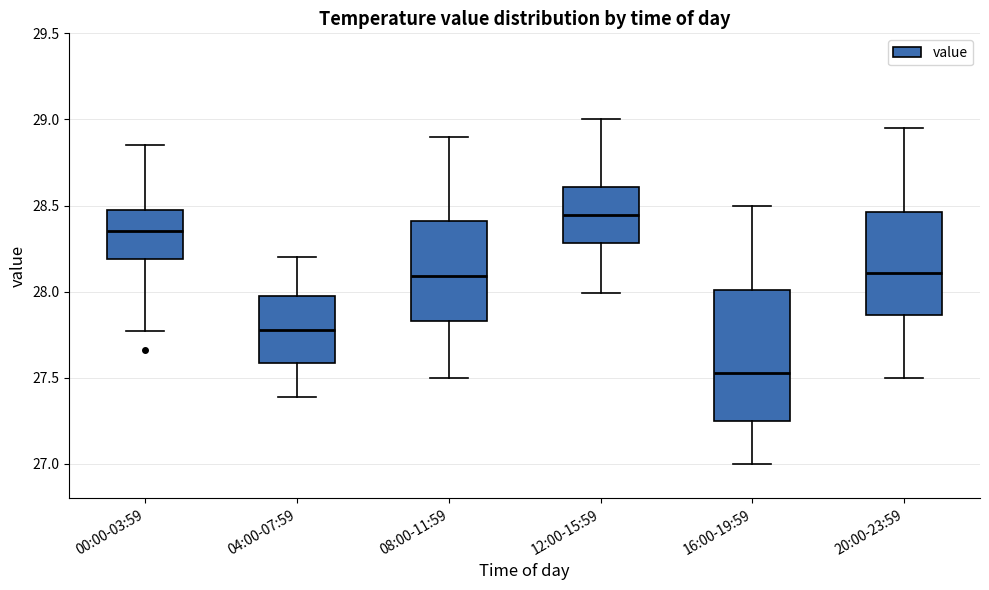

Where does the upper whisker of the box for 20:00-23:59 end on the y-axis? The values are not printed on the chart, so give them approximately, as read against the axis.

28.95